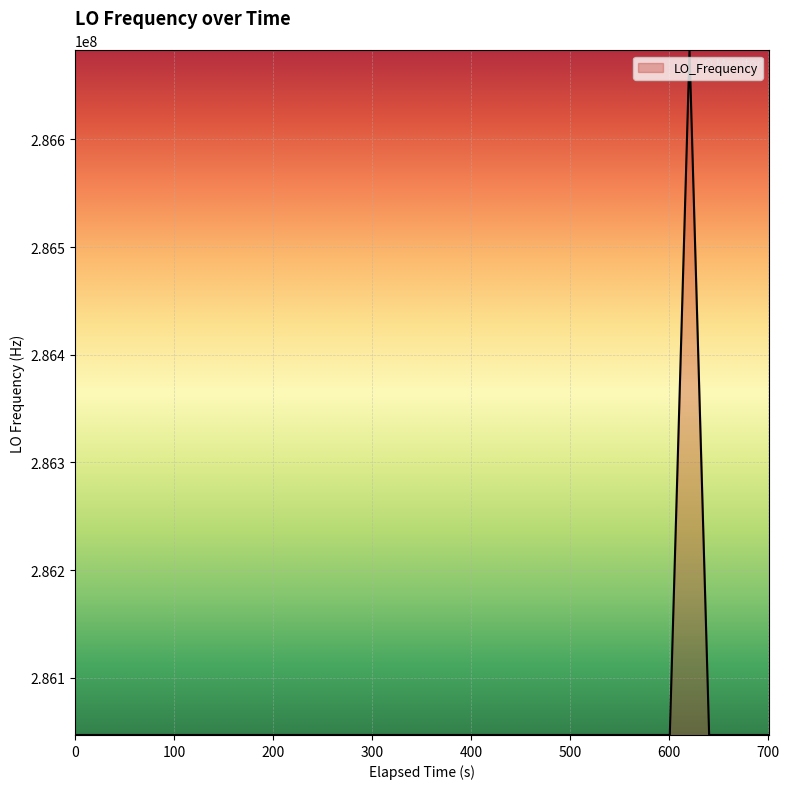

What is the smallest value displayed?

286046995.8